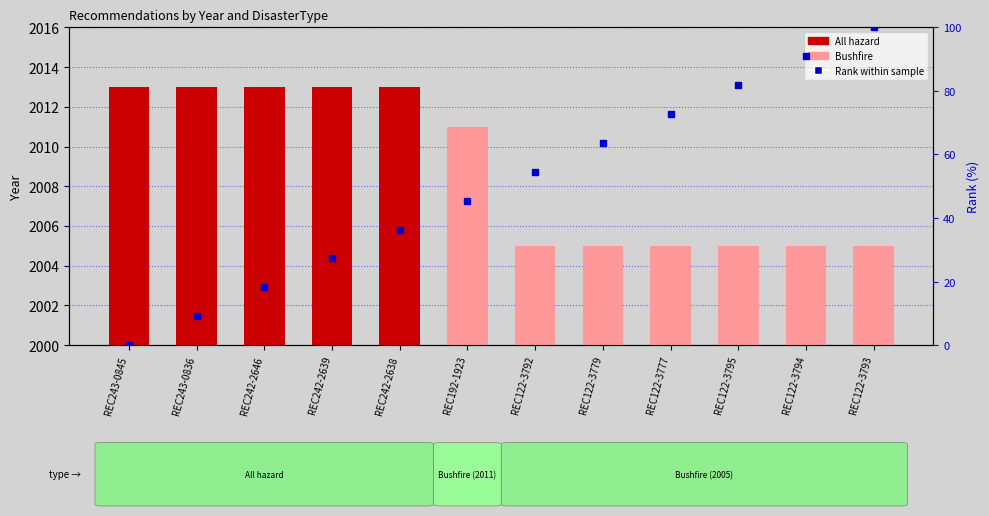

What value does the Rank within sample series have at REC122-3794?

90.9